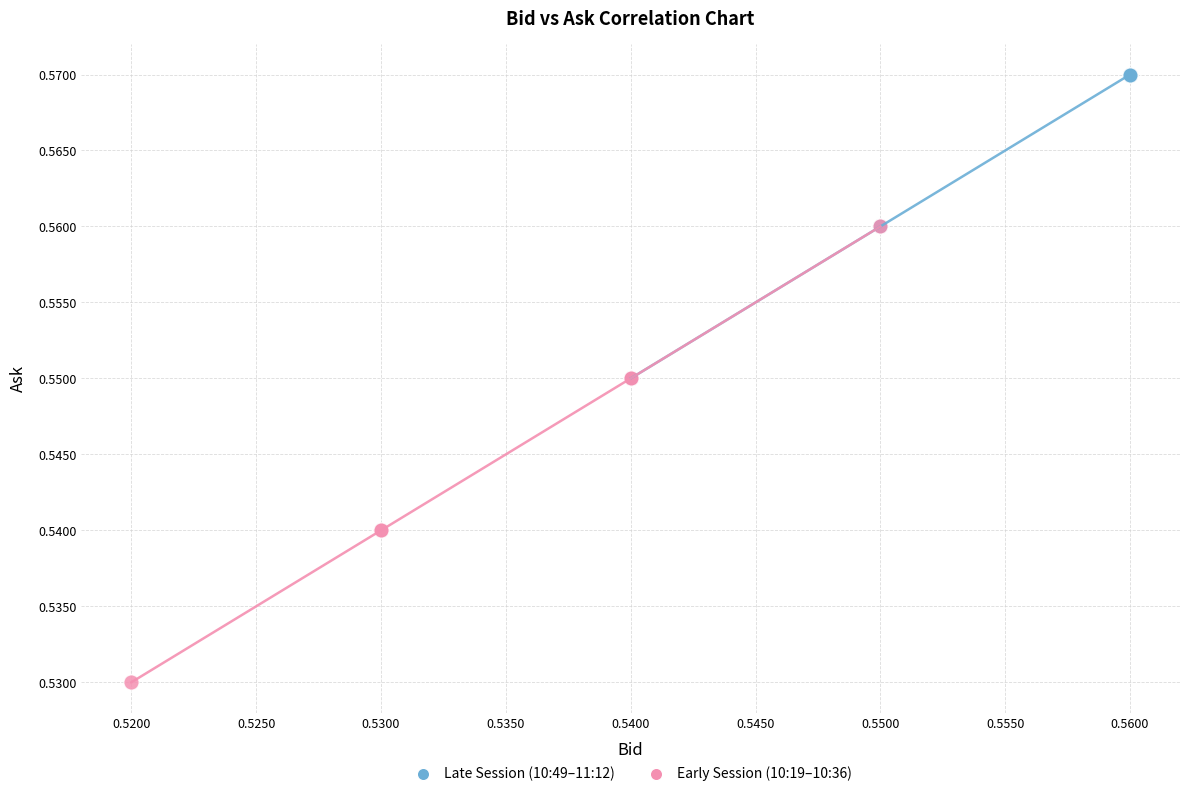

Which series reaches the minimum Y coordinate?

Early Session (10:19–10:36)